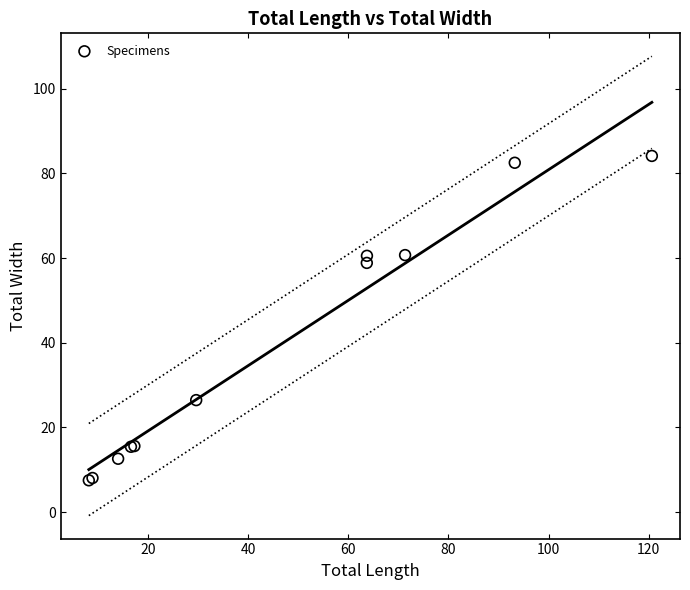

What Y value in the scatter plot is closest to 45?

58.9